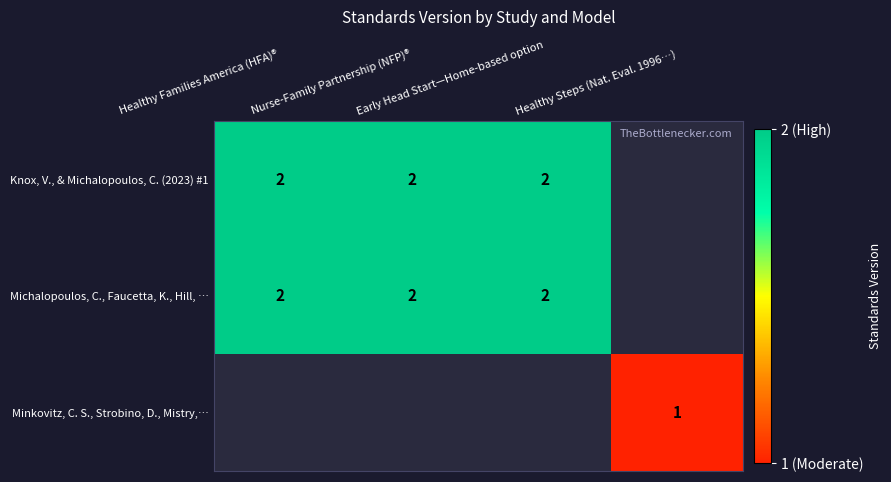

Where is Michalopoulos, C., Faucetta, K., Hill, … nearest to the value 2?

Healthy Families America (HFA)®